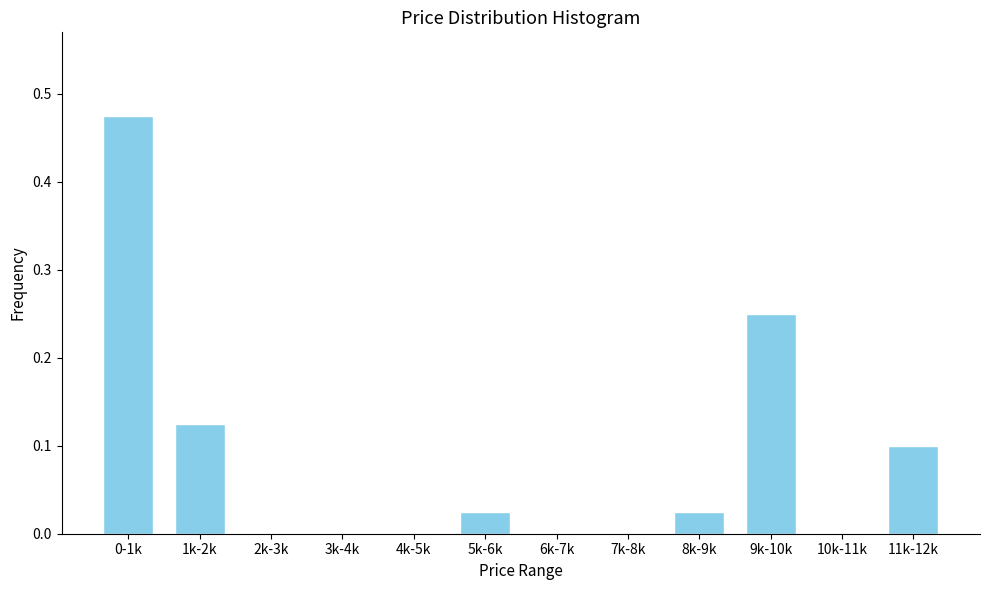

What is the change in value from 5k-6k to 9k-10k?

+0.2